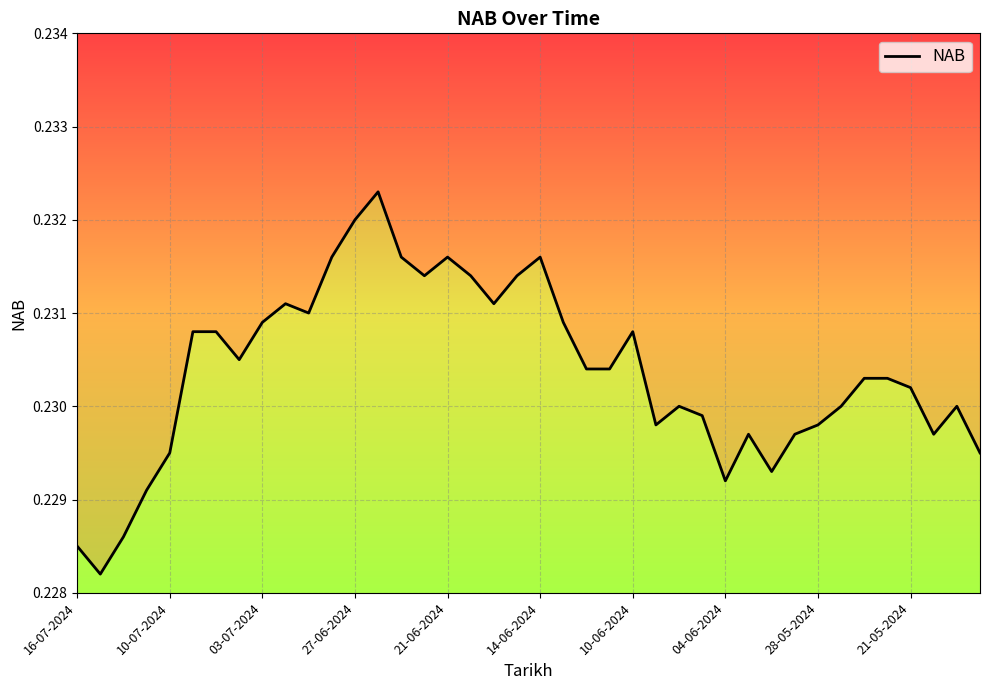

What is the average value?

0.2